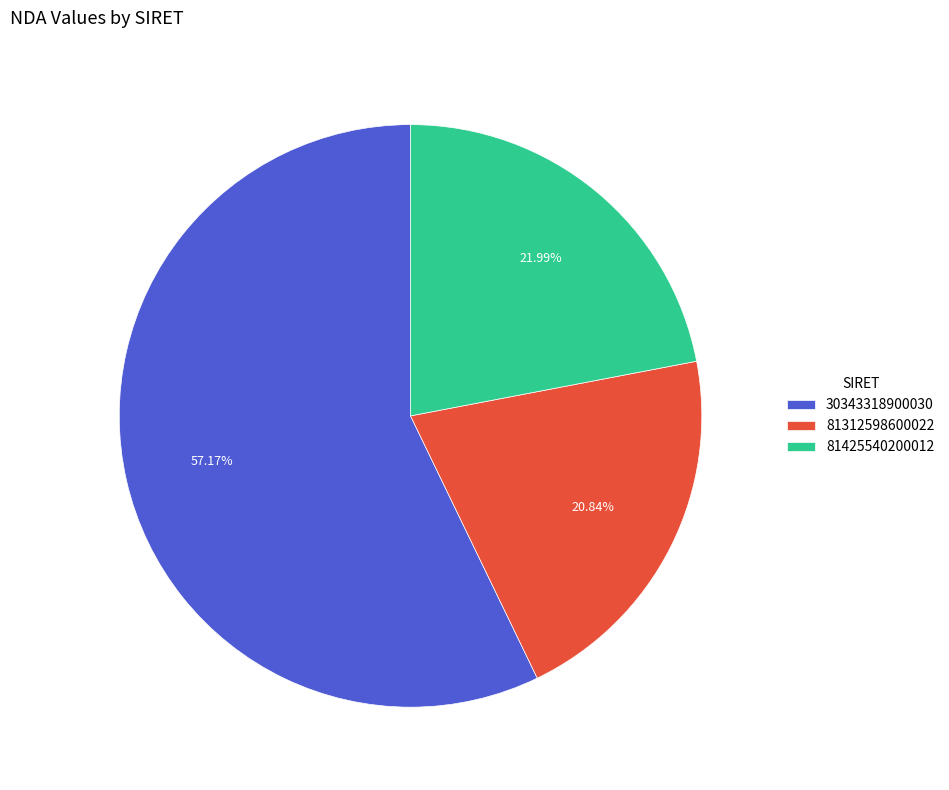

How much of the chart is everything except 30343318900030?

42.8%